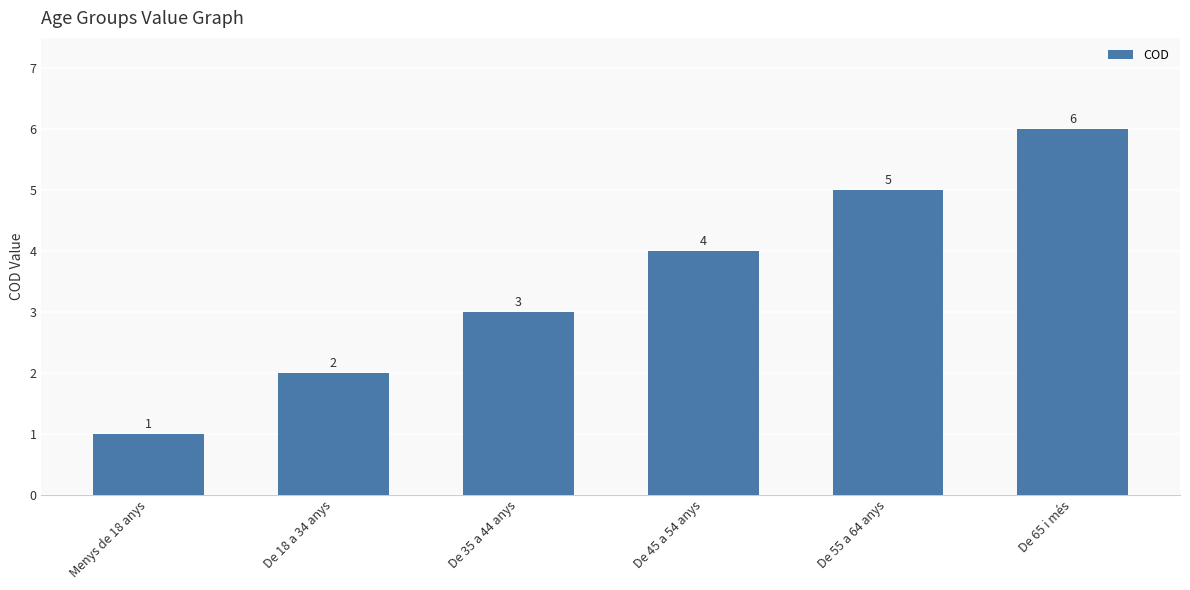

At which category does the chart reach its minimum across all series?

Menys de 18 anys